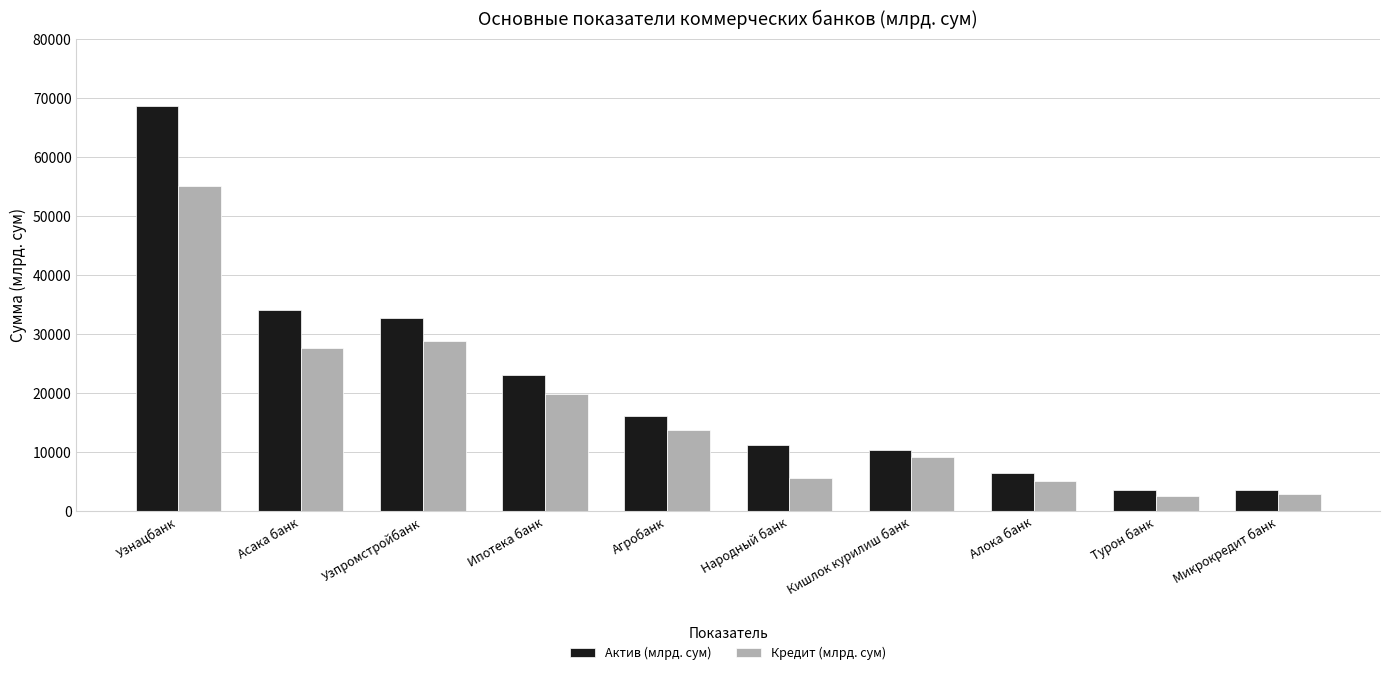

What is the difference between the second highest and minimum values in the Актив (млрд. сум) series?

30444.1